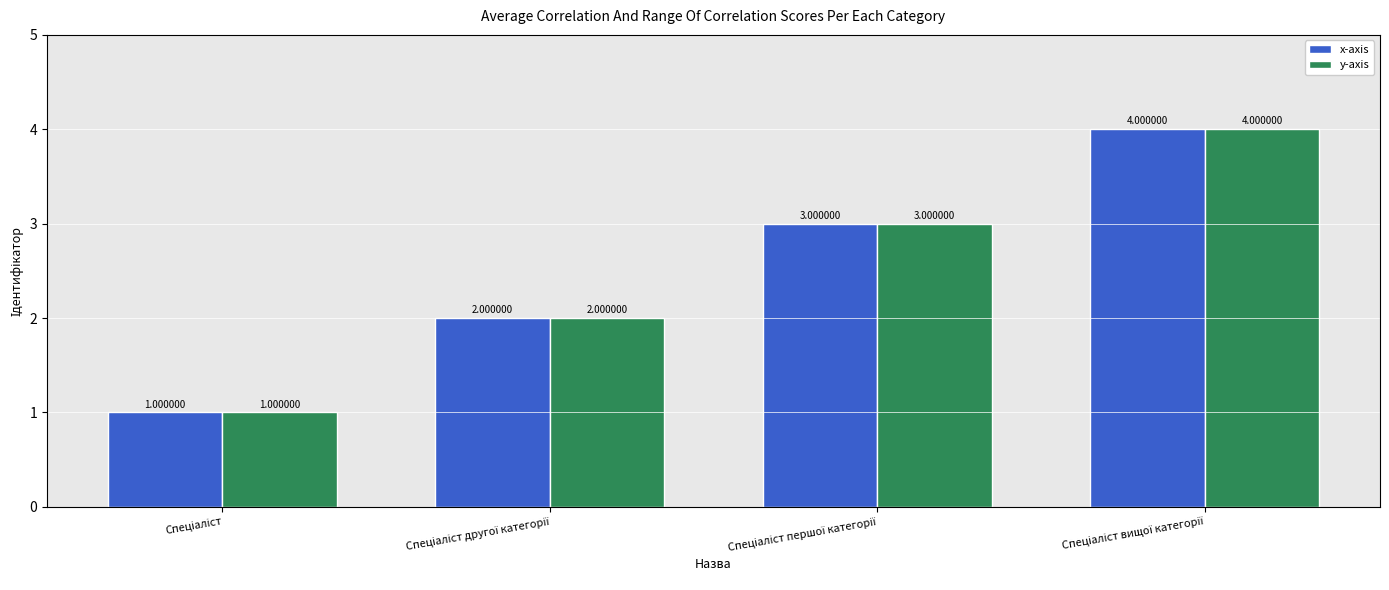

How many bars are there in each group?

2